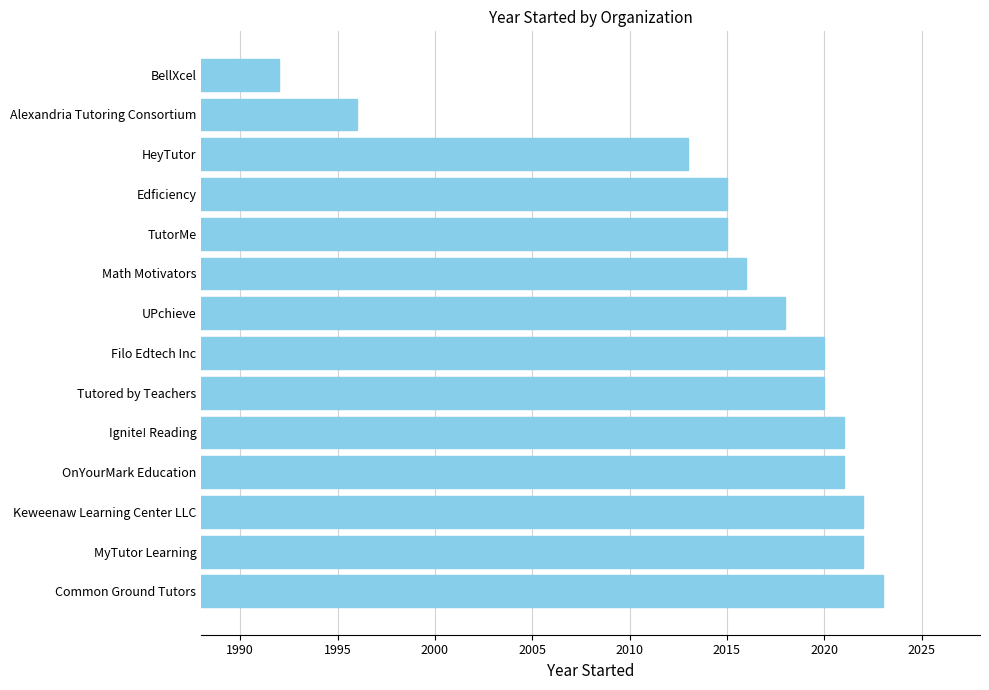

How many values are below 2020?

7